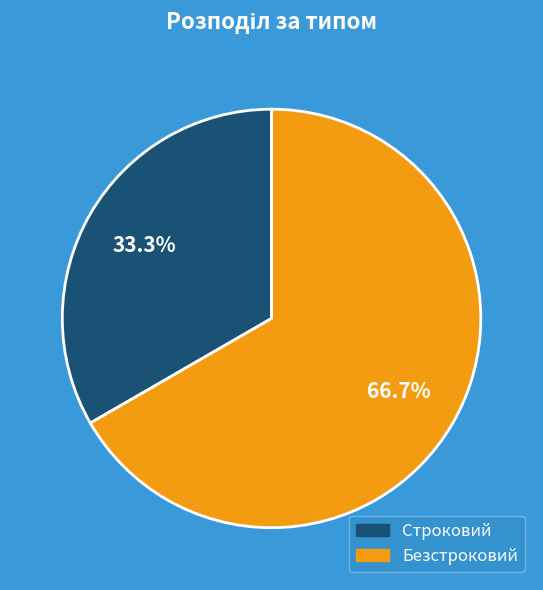

What is the ratio of the value at Безстроковий to the value at Строковий?

2.0